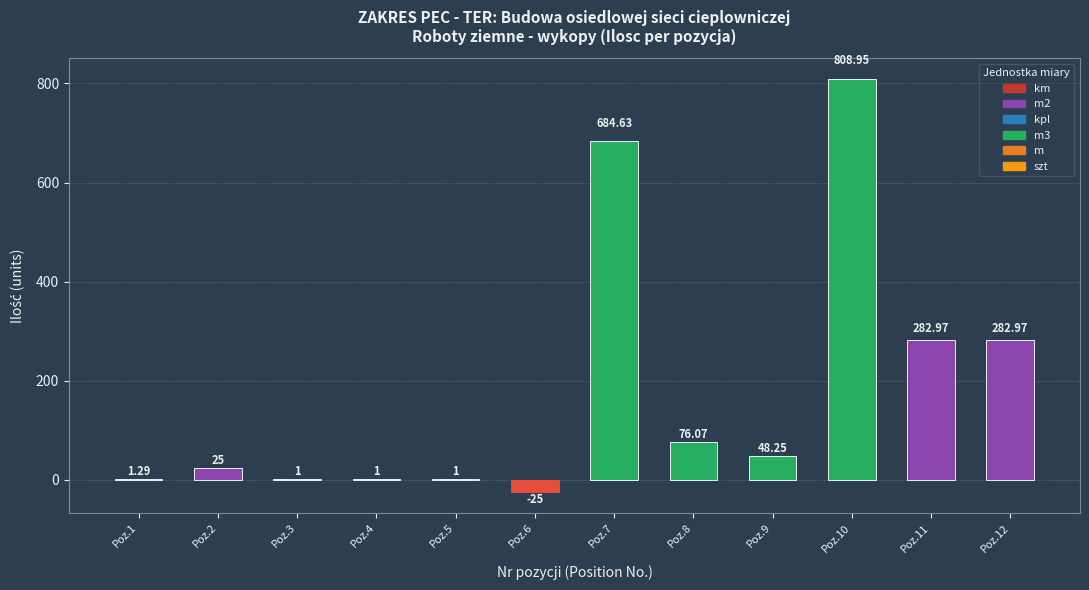

Are the bars horizontal?

No